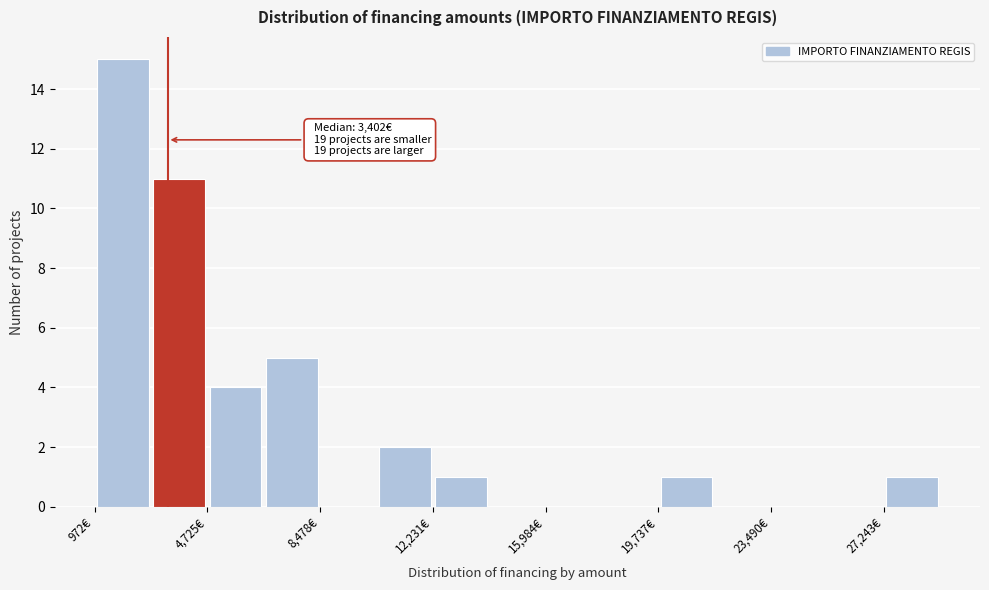

Read against the x-axis, roughly where is the centre of the tallest bar?

2000